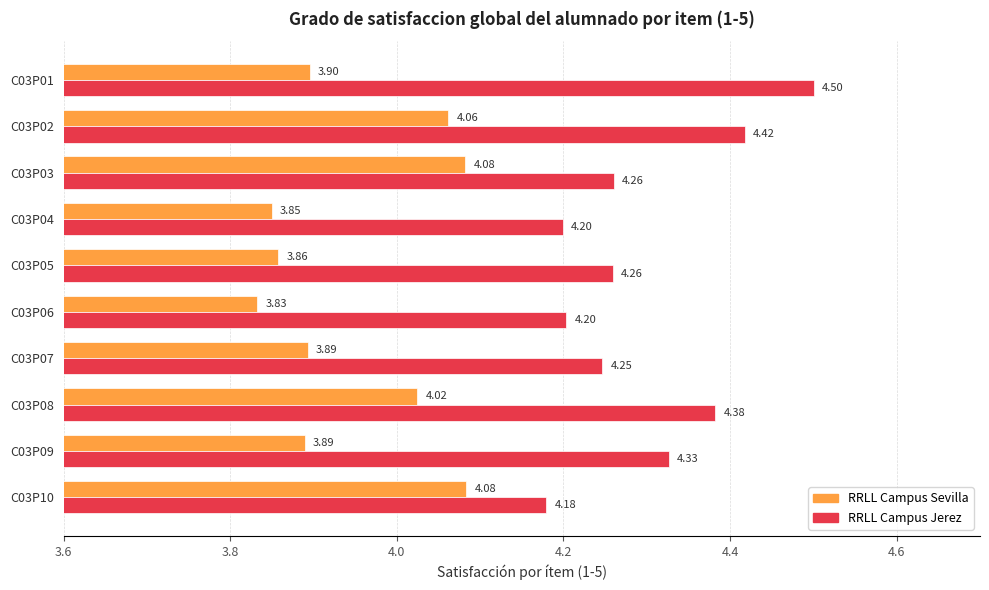

Which series has the widest spread of values?

RRLL Campus Jerez